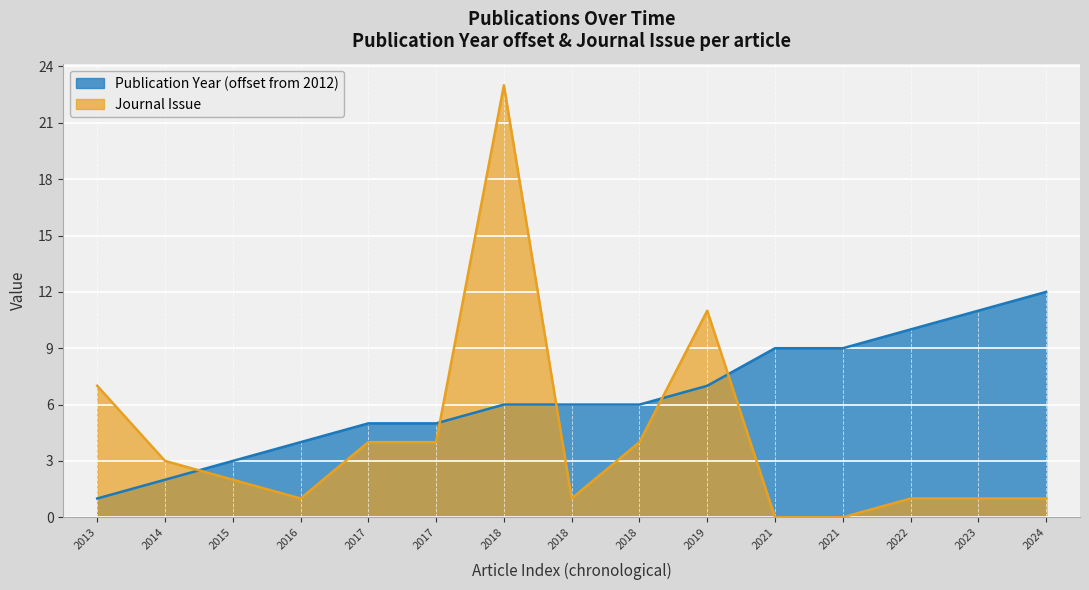

How many lines are shown in the chart?

2